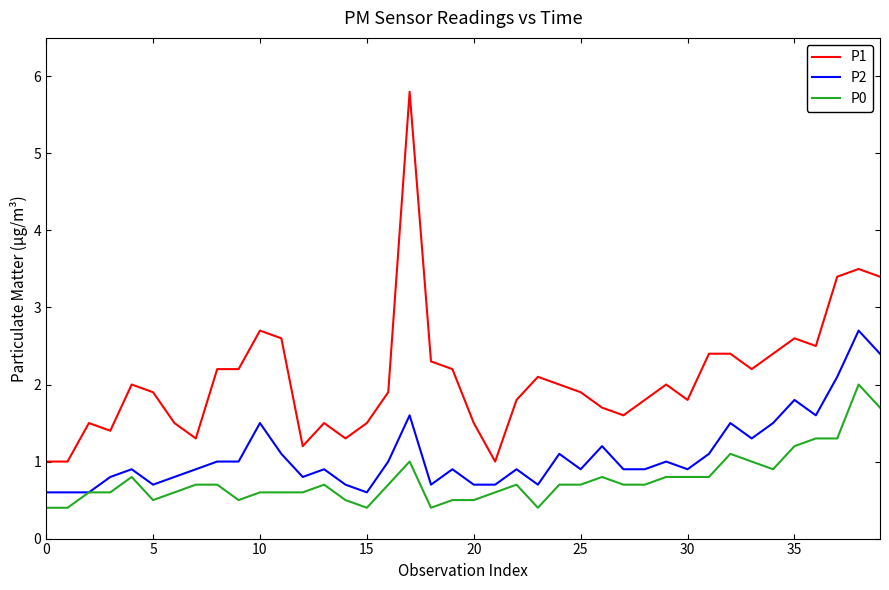

True or false: P0 and P1 intersect in this chart.

False